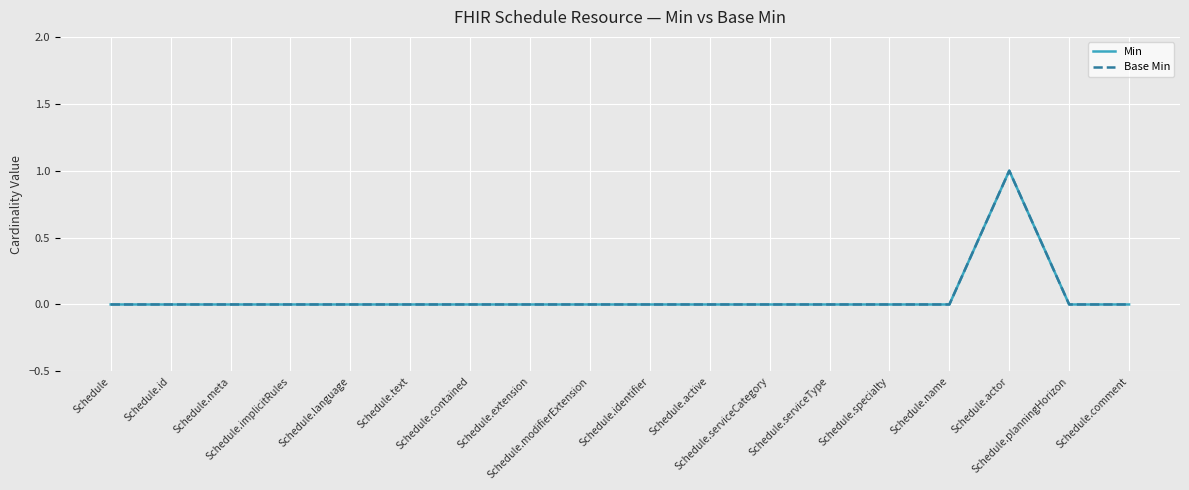

Reading right to left, transcribe all the data shown in this chart.

Min: 0	0	1	0	0	0	0	0	0	0	0	0	0	0	0	0	0	0
Base Min: 0	0	1	0	0	0	0	0	0	0	0	0	0	0	0	0	0	0